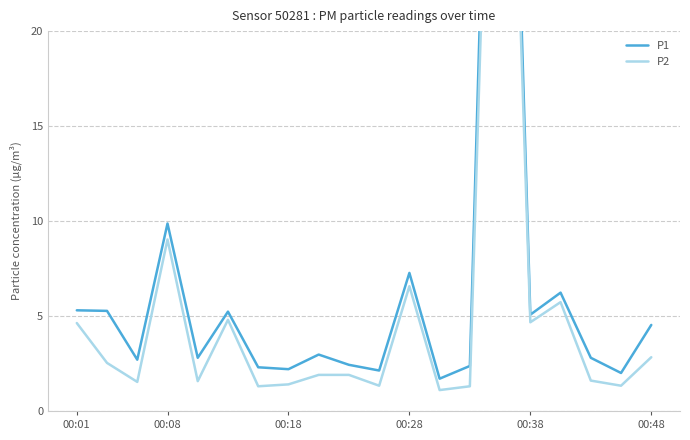

The value of P2 at 12 is 0.3. True or false?

False